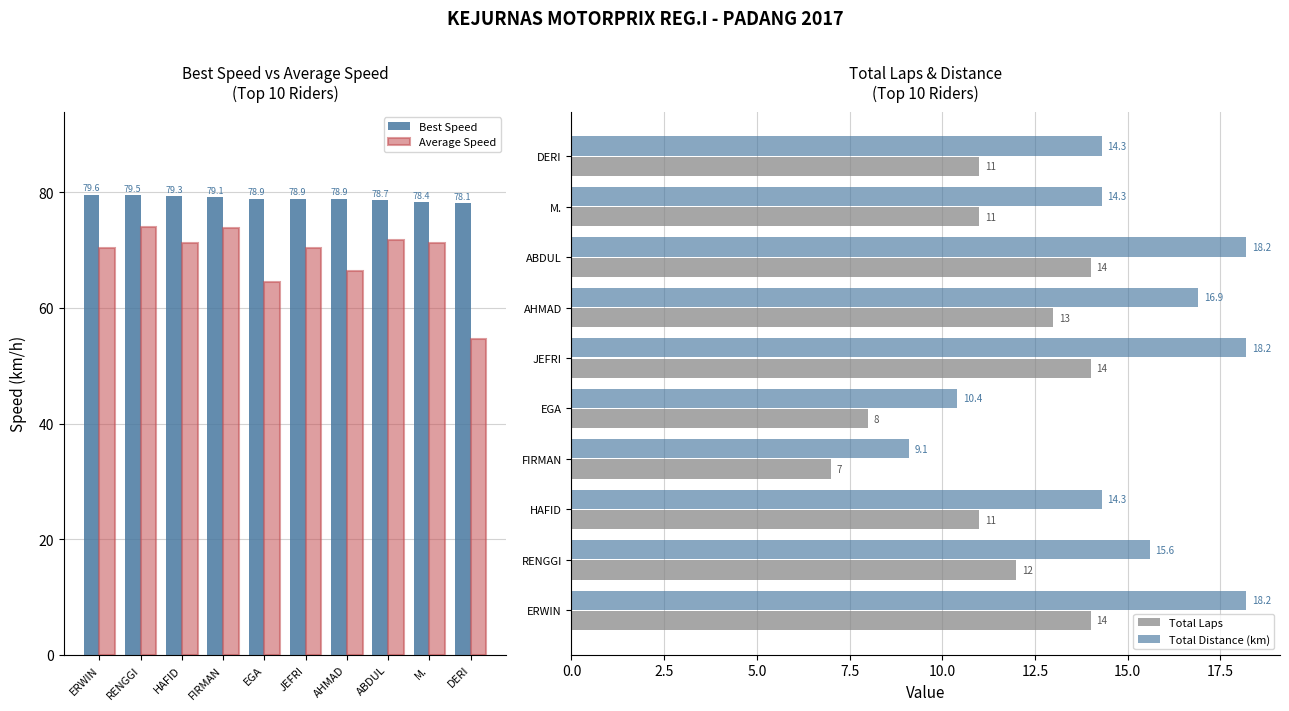

Reading right to left, what are all the values shown in this chart?

Best Speed: DERI=78.1	M.=78.4	ABDUL=78.7	AHMAD=78.9	JEFRI=78.9	EGA=78.9	FIRMAN=79.1	HAFID=79.3	RENGGI=79.5	ERWIN=79.6
Average Speed: DERI=54.6	M.=71.2	ABDUL=71.8	AHMAD=66.4	JEFRI=70.4	EGA=64.5	FIRMAN=73.8	HAFID=71.2	RENGGI=74.0	ERWIN=70.4
Total Laps: DERI=11.0	M.=11.0	ABDUL=14.0	AHMAD=13.0	JEFRI=14.0	EGA=8.0	FIRMAN=7.0	HAFID=11.0	RENGGI=12.0	ERWIN=14.0
Total Distance (km): DERI=14.3	M.=14.3	ABDUL=18.2	AHMAD=16.9	JEFRI=18.2	EGA=10.4	FIRMAN=9.1	HAFID=14.3	RENGGI=15.6	ERWIN=18.2